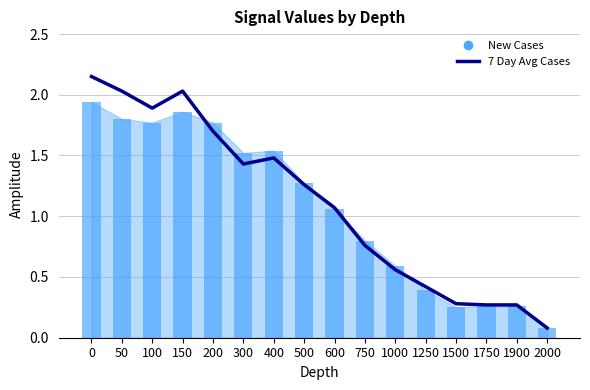

What is the difference between the New Cases values at 200 and 2000?

1.7